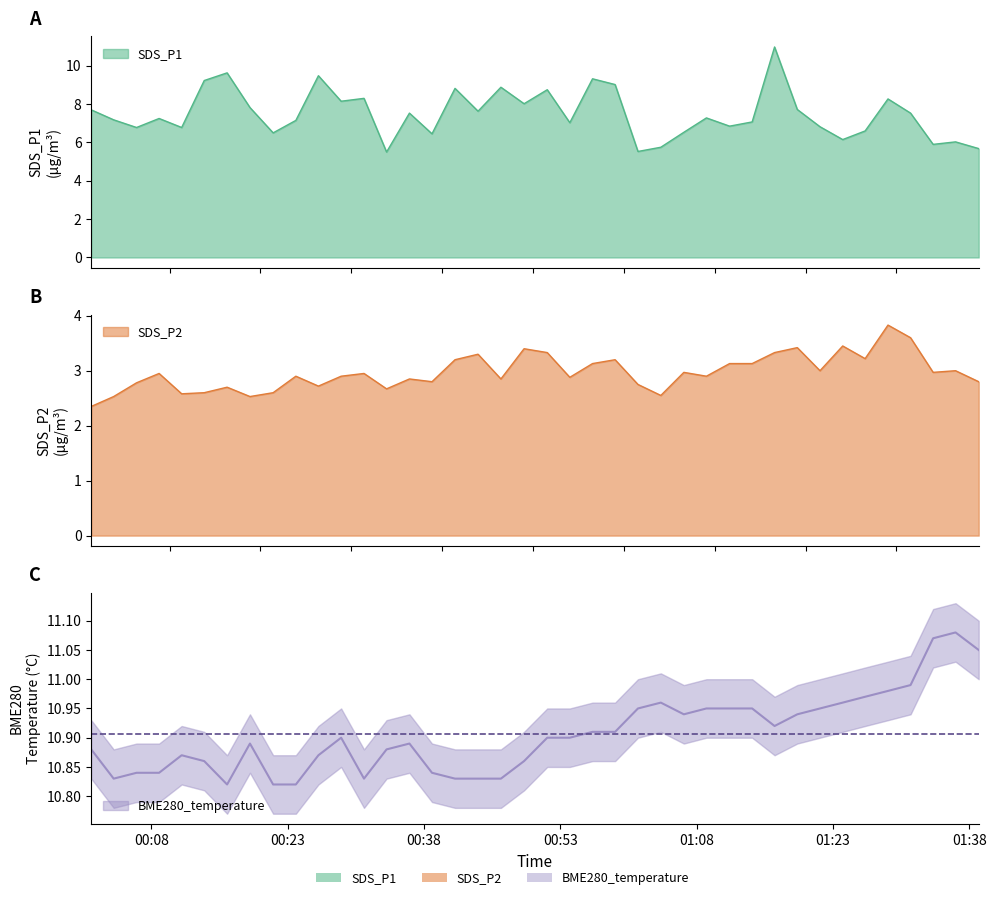

What position from the left is 2023/03/24 00:59:02?

24